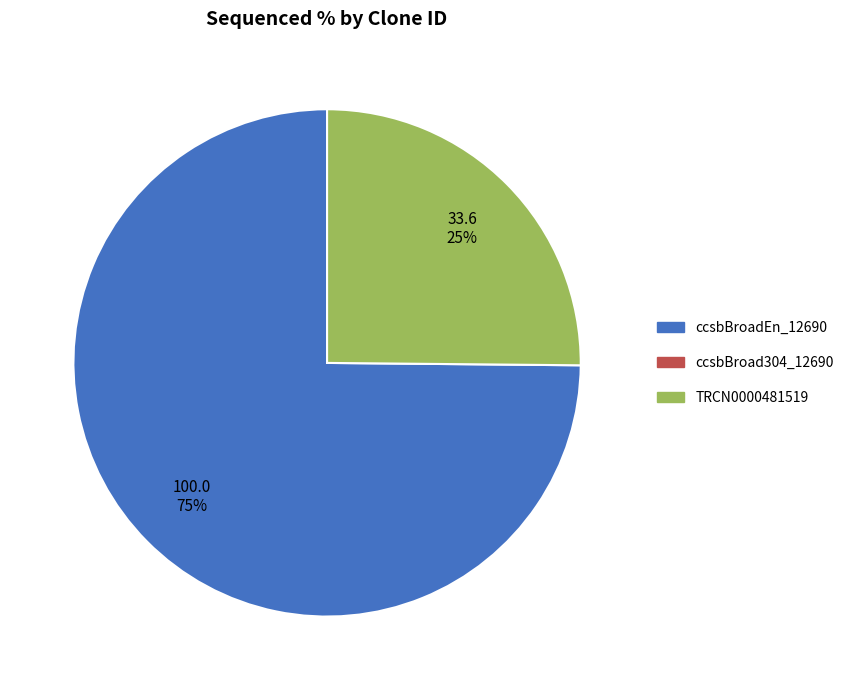

To the nearest percent, what is the difference between the largest and smallest slice percentages?

50%